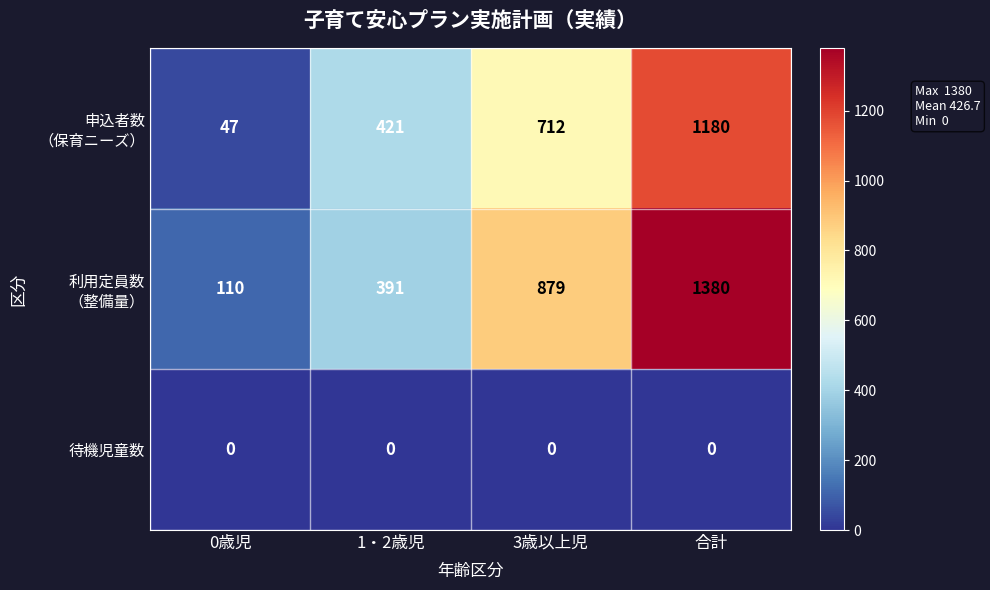

What is the spread (max minus min) of values at 0歳児?

110